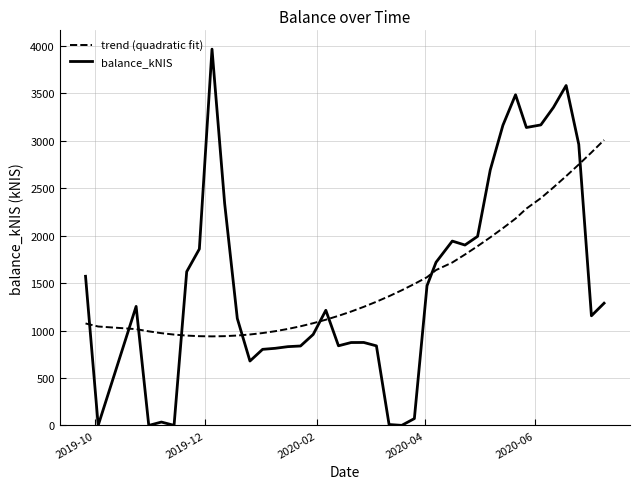

True or false: balance_kNIS and trend (quadratic fit) cross at least once.

True